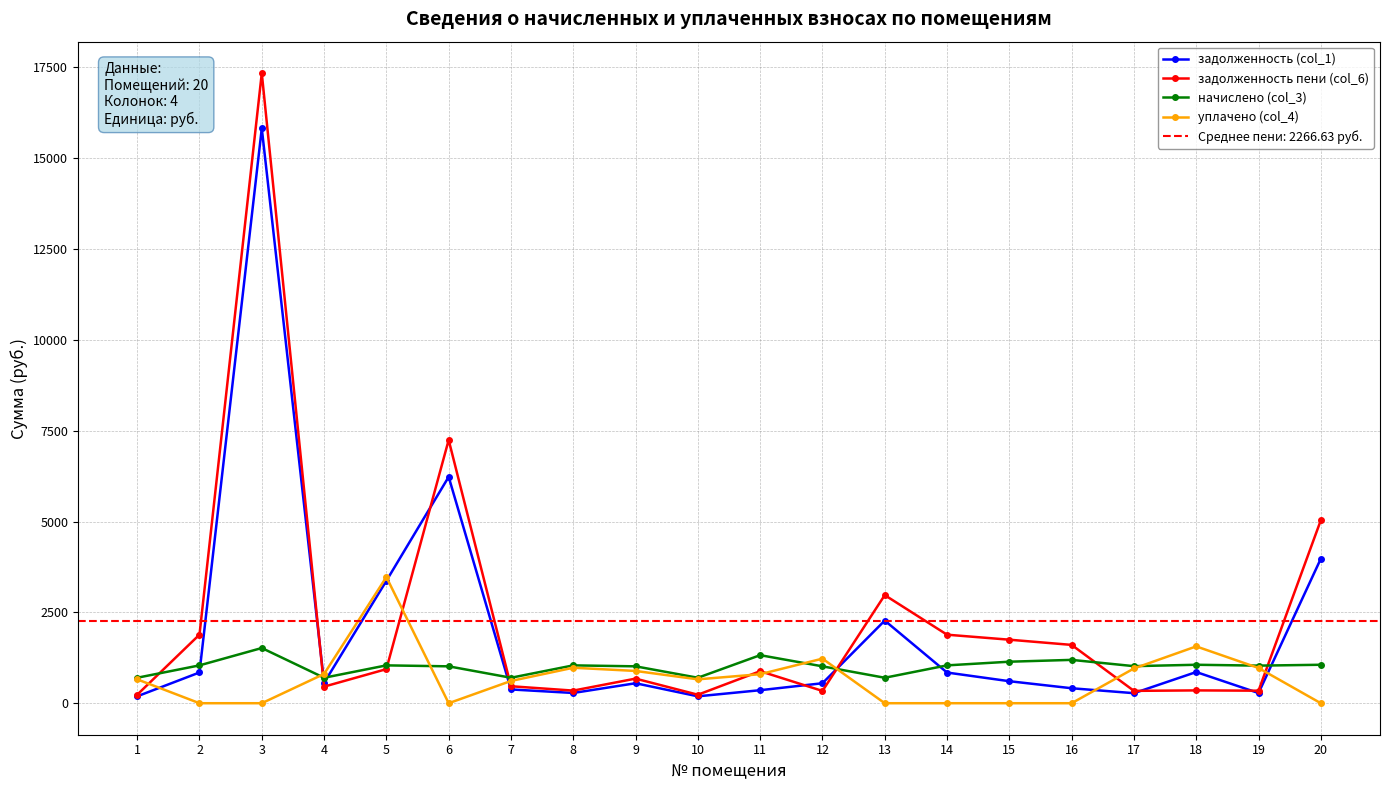

In задолженность (col_1), how many points are higher than both neighbors (excluding endpoints)?

5